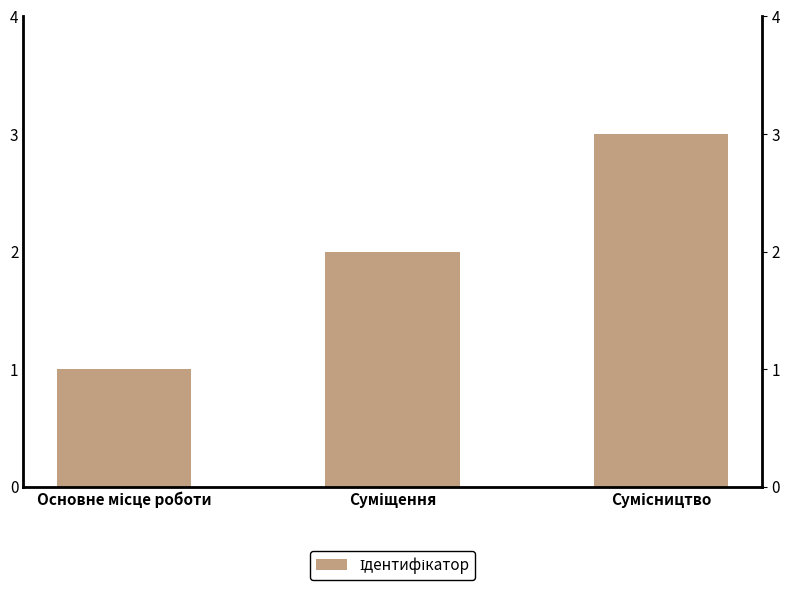

The chart shows a value of 2 at Суміщення. True or false?

True